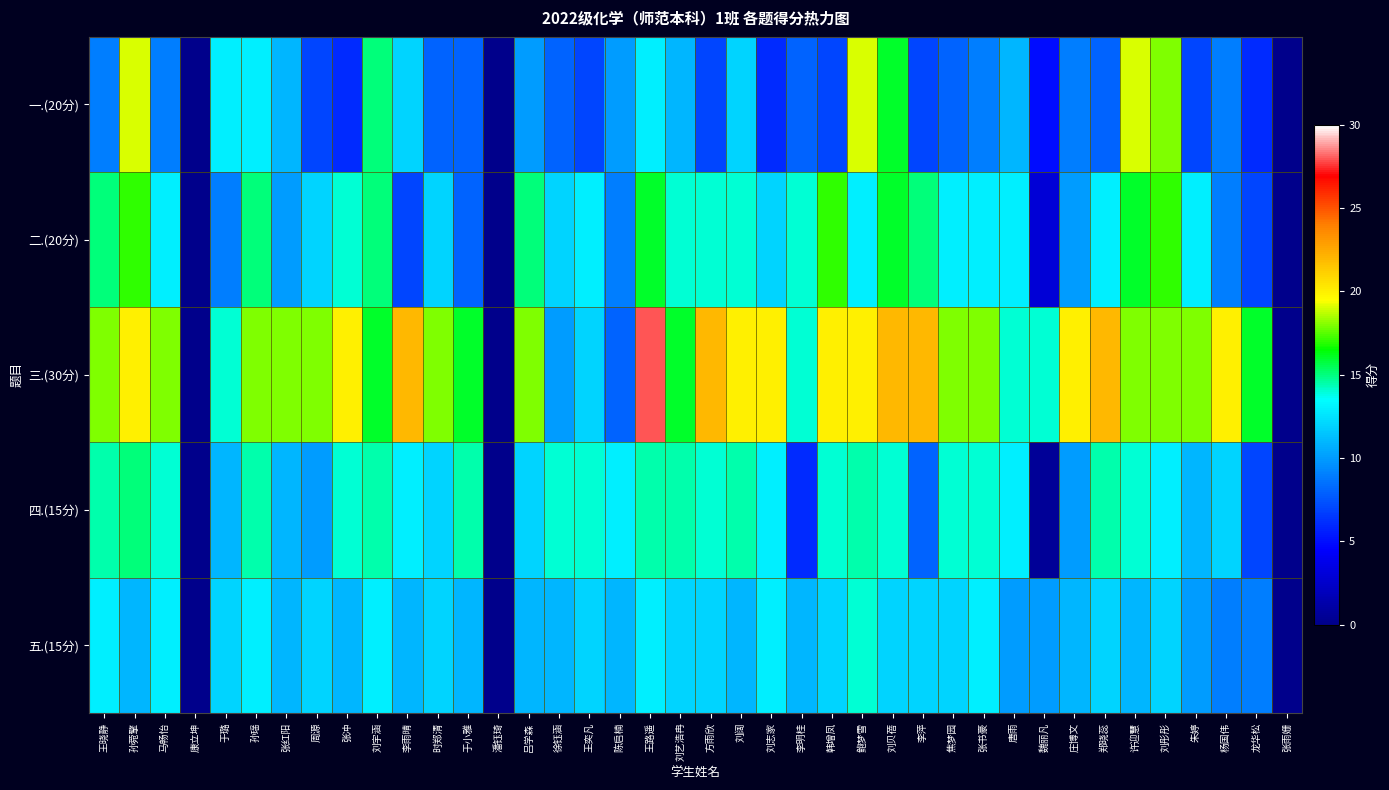

At 郑晓蕊, list the series in order from largest to smallest.

三.(30分), 四.(15分), 二.(20分), 五.(15分), 一.(20分)